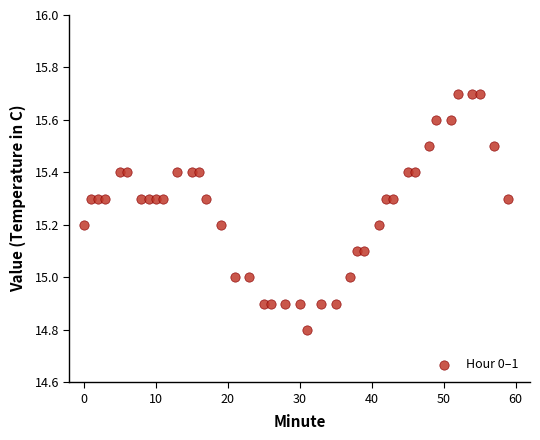

What is the range of X values (max minus min)?

59.0